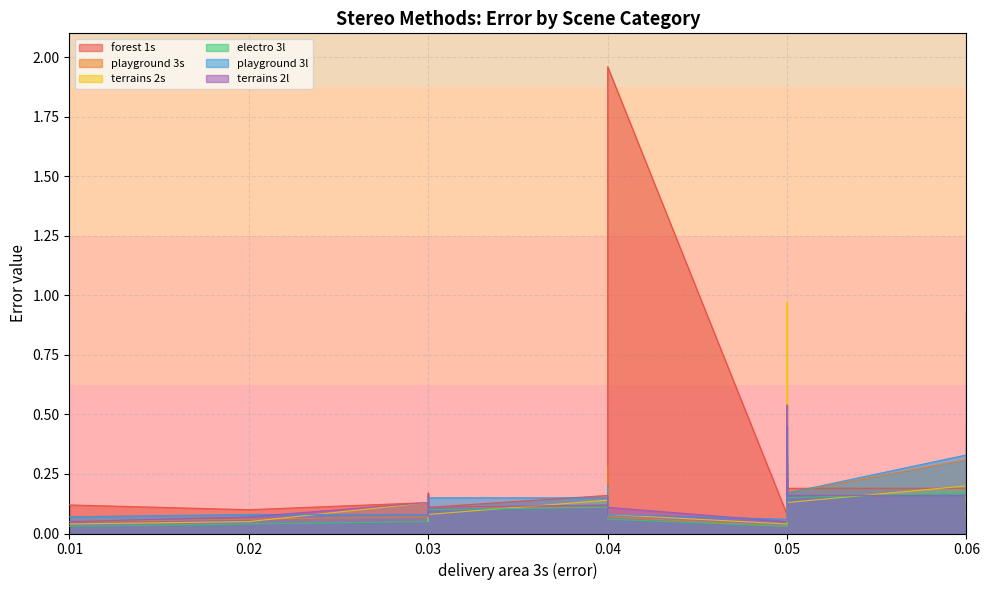

At how many categories does at least one series exceed 0?

40